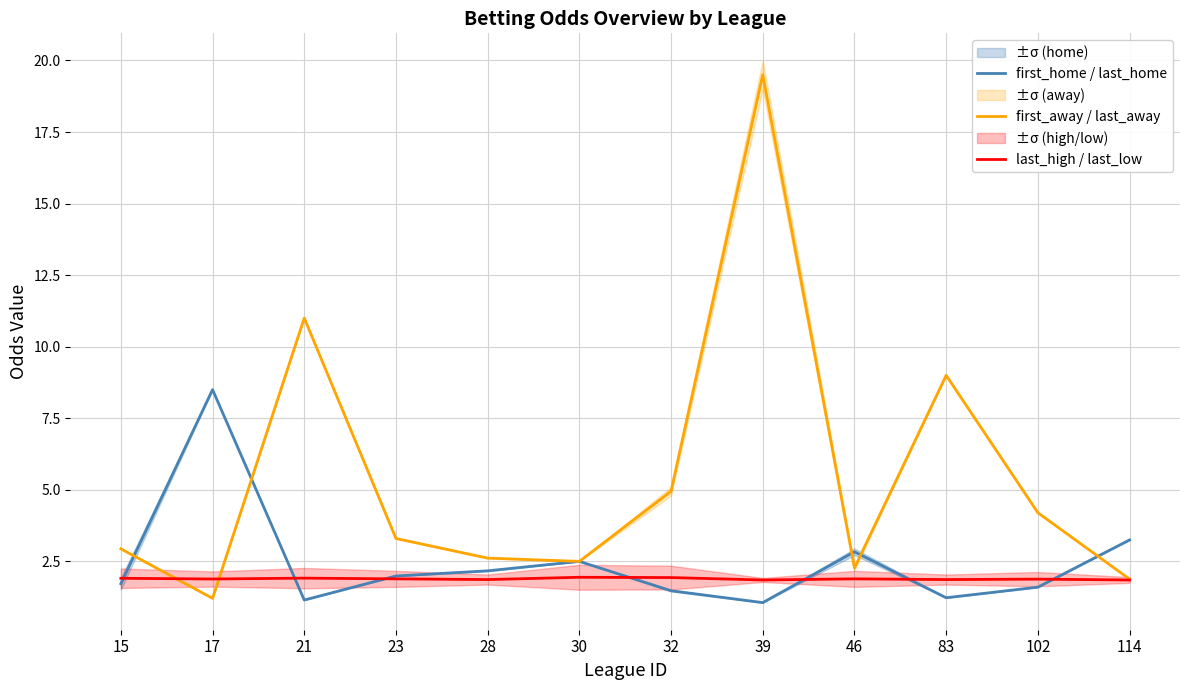

What is the value of the first_home / last_home point at the 8th from the left?

1.1